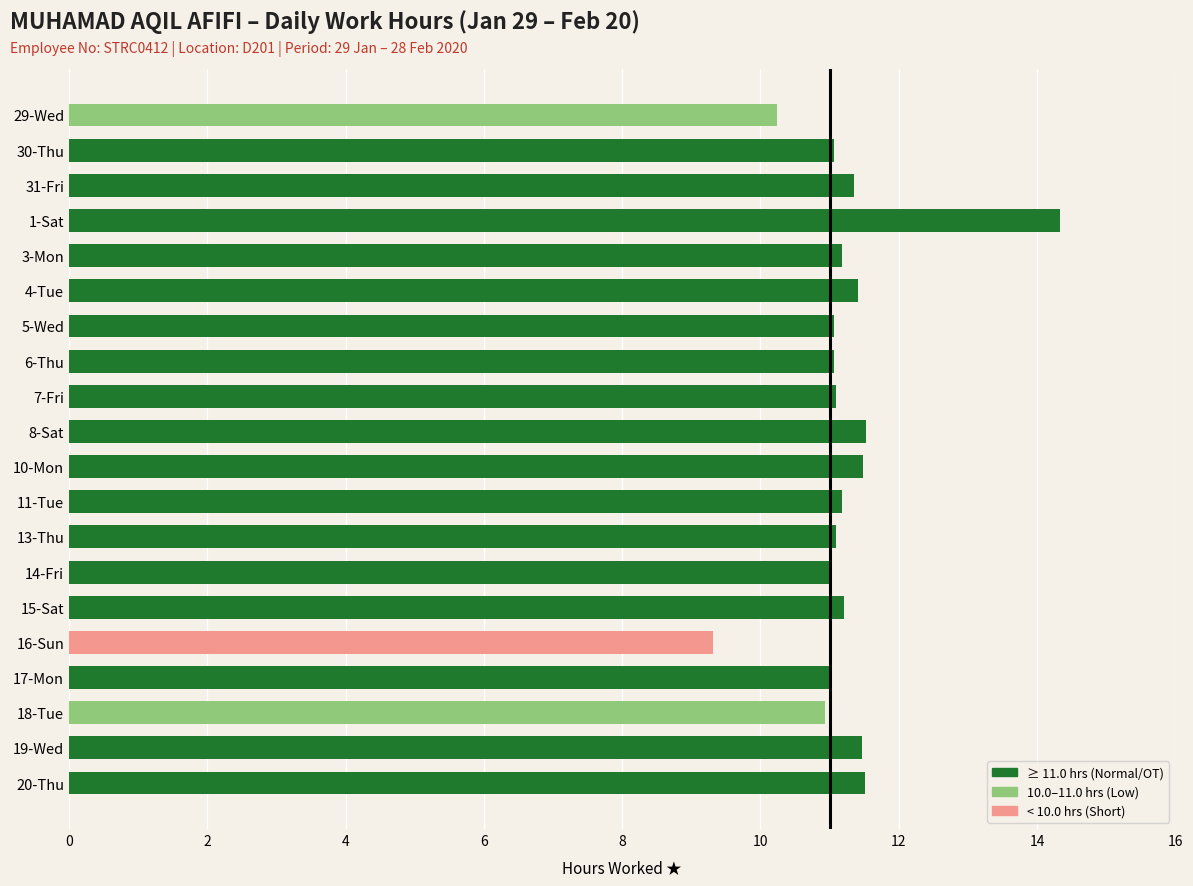

The chart shows a value of 4.8 at 30-Thu. True or false?

False